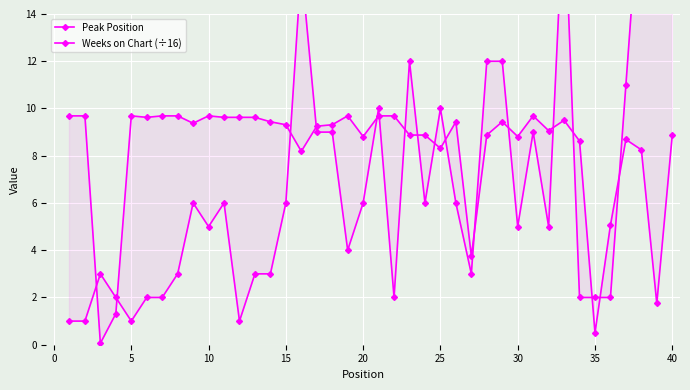

True or false: Peak Position has more than 2 points higher than both neighbors.

True